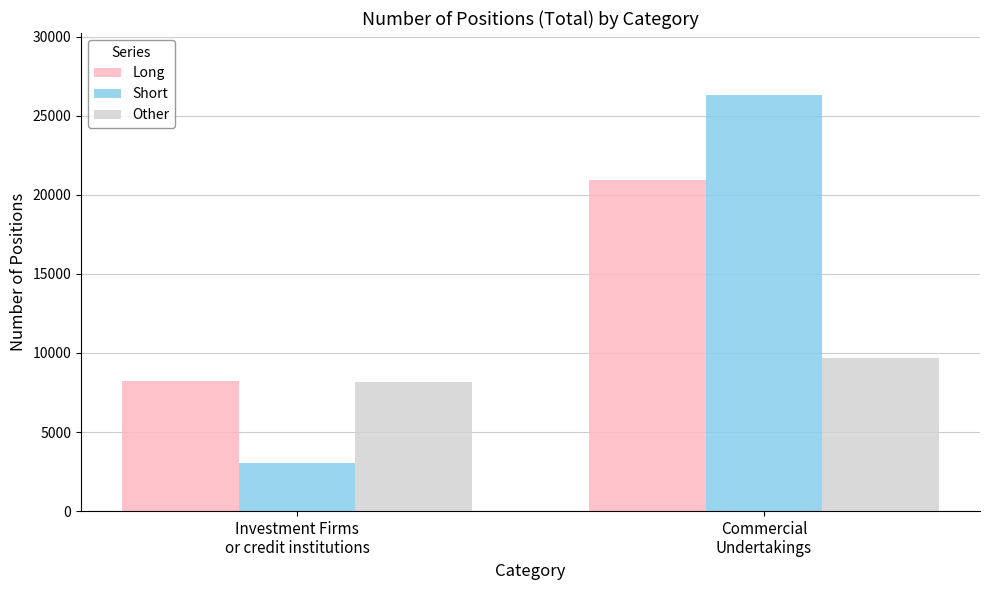

How many bars are there in total?

6